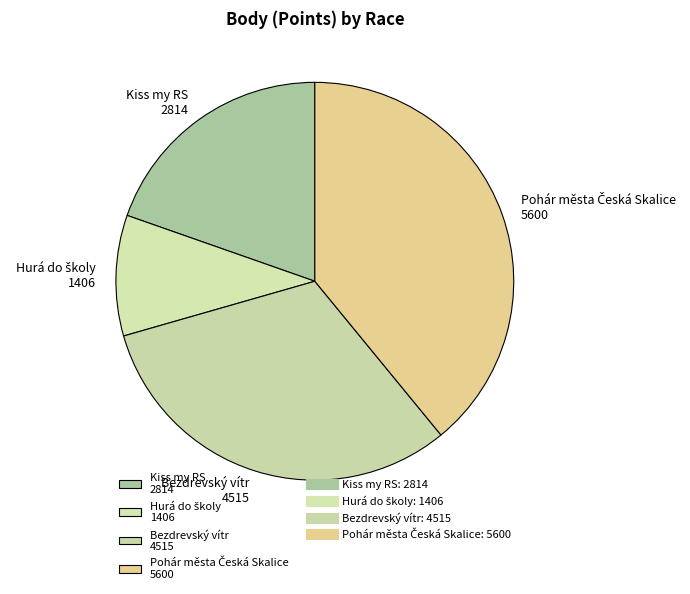

Which has a higher value, Bezdrevský vítr 4515 or Kiss my RS 2814?

Bezdrevský vítr 4515